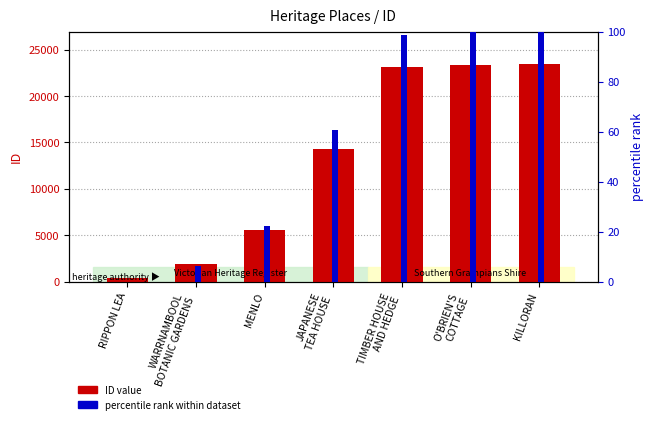

List the series in order of their overall mean, lowest first.

percentile rank within dataset, ID value